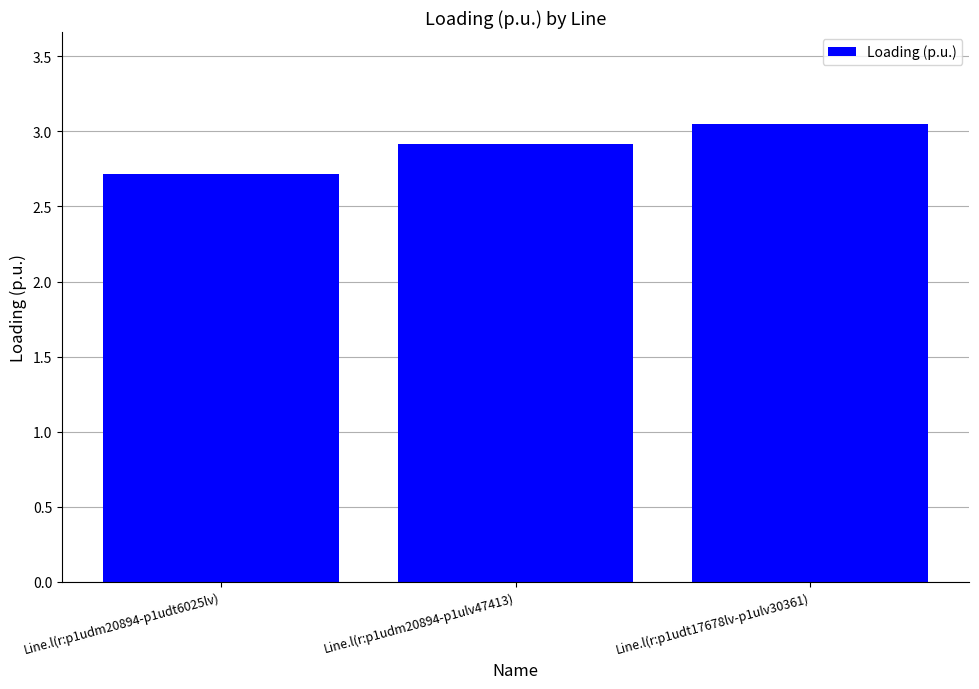

Does the chart contain stacked bars?

No